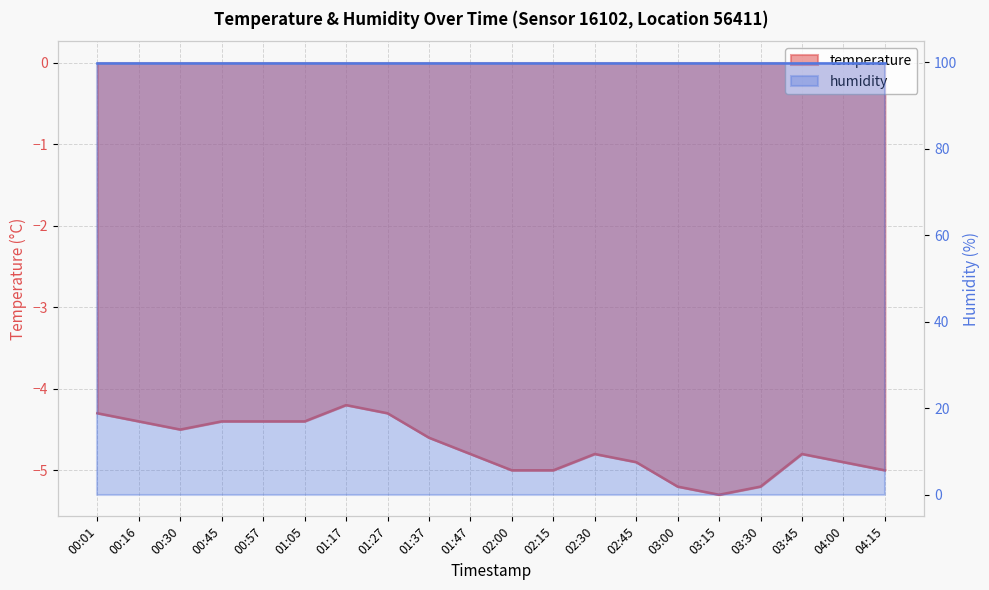

The chart shows a value of -3.3 at 02:45. True or false?

False